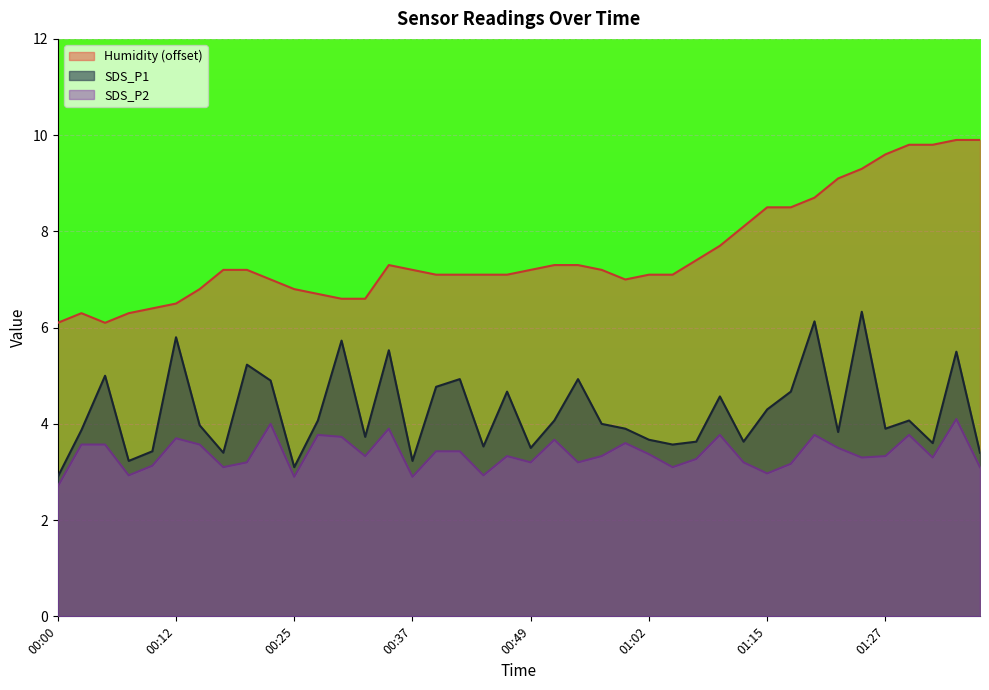

How many data points in SDS_P2 are above 3?

34